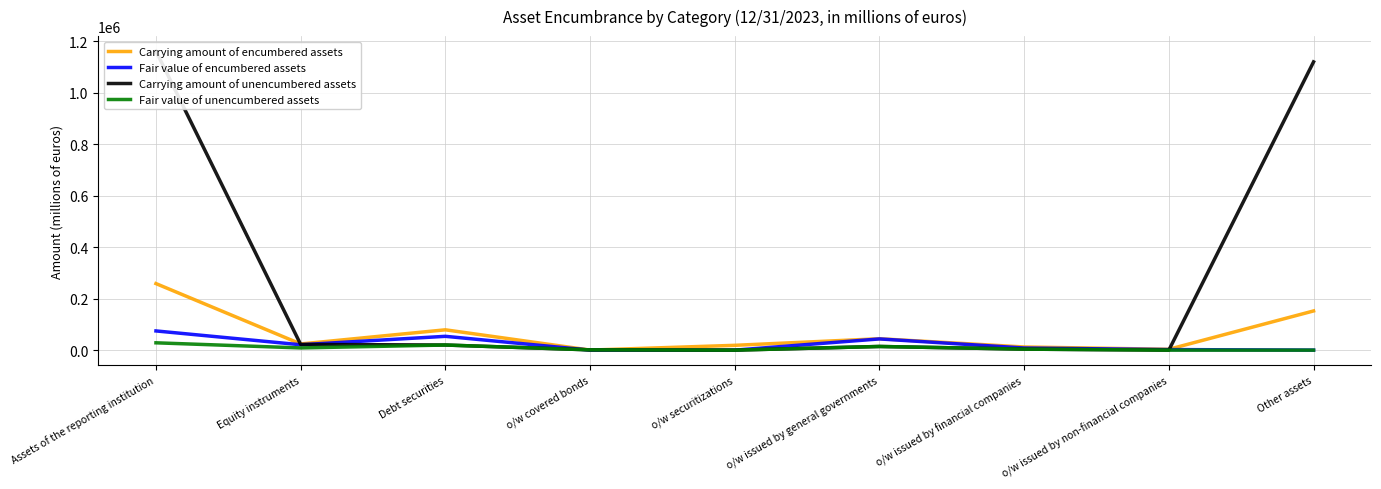

How many categories are shown in the chart?

9